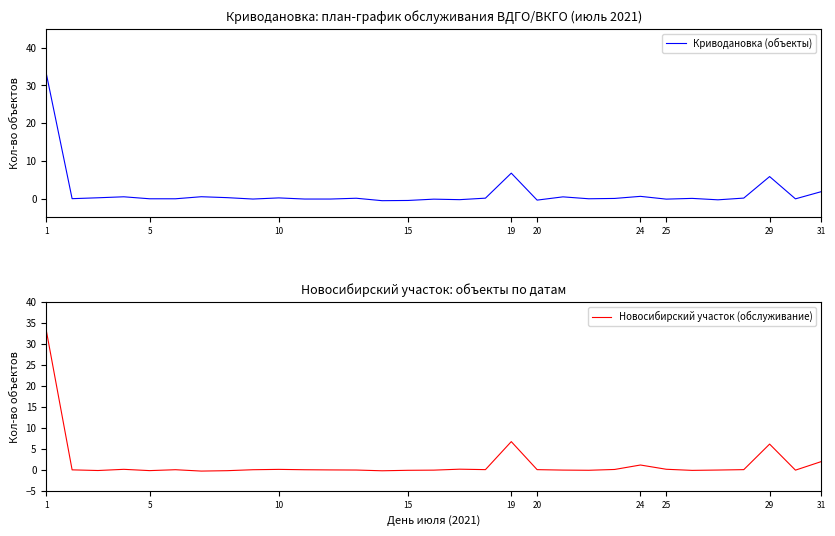

Does the chart display data point markers on the line(s)?

No